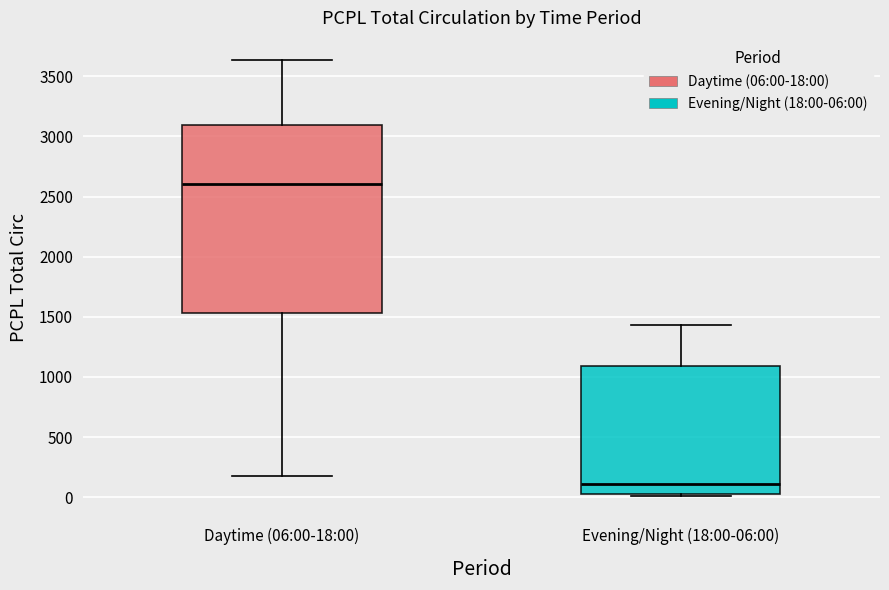

Where does the median line of the box for Evening/Night (18:00-06:00) sit on the y-axis? The values are not printed on the chart, so give them approximately, as read against the axis.

100